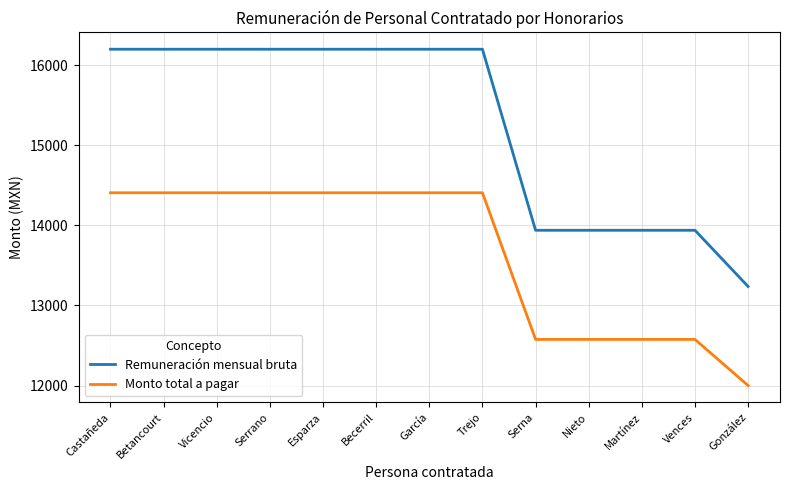

What is the sum of all Remuneración mensual bruta values?

198593.0